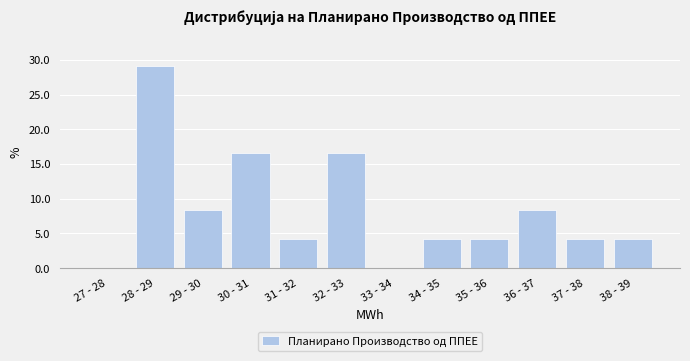

Reading left to right, what are all the values shown in this chart?

27 - 28=0.0	28 - 29=29.2	29 - 30=8.3	30 - 31=16.7	31 - 32=4.2	32 - 33=16.7	33 - 34=0.0	34 - 35=4.2	35 - 36=4.2	36 - 37=8.3	37 - 38=4.2	38 - 39=4.2